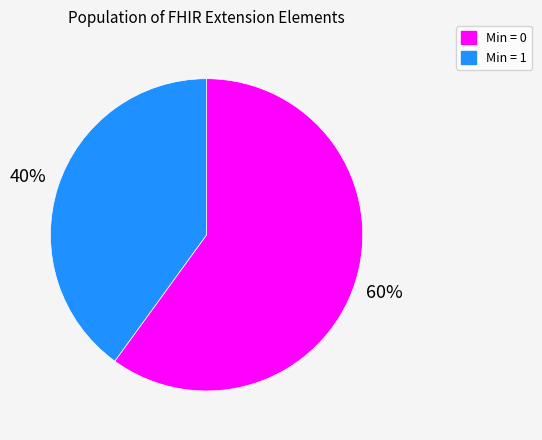

How many slices are in this pie chart?

2